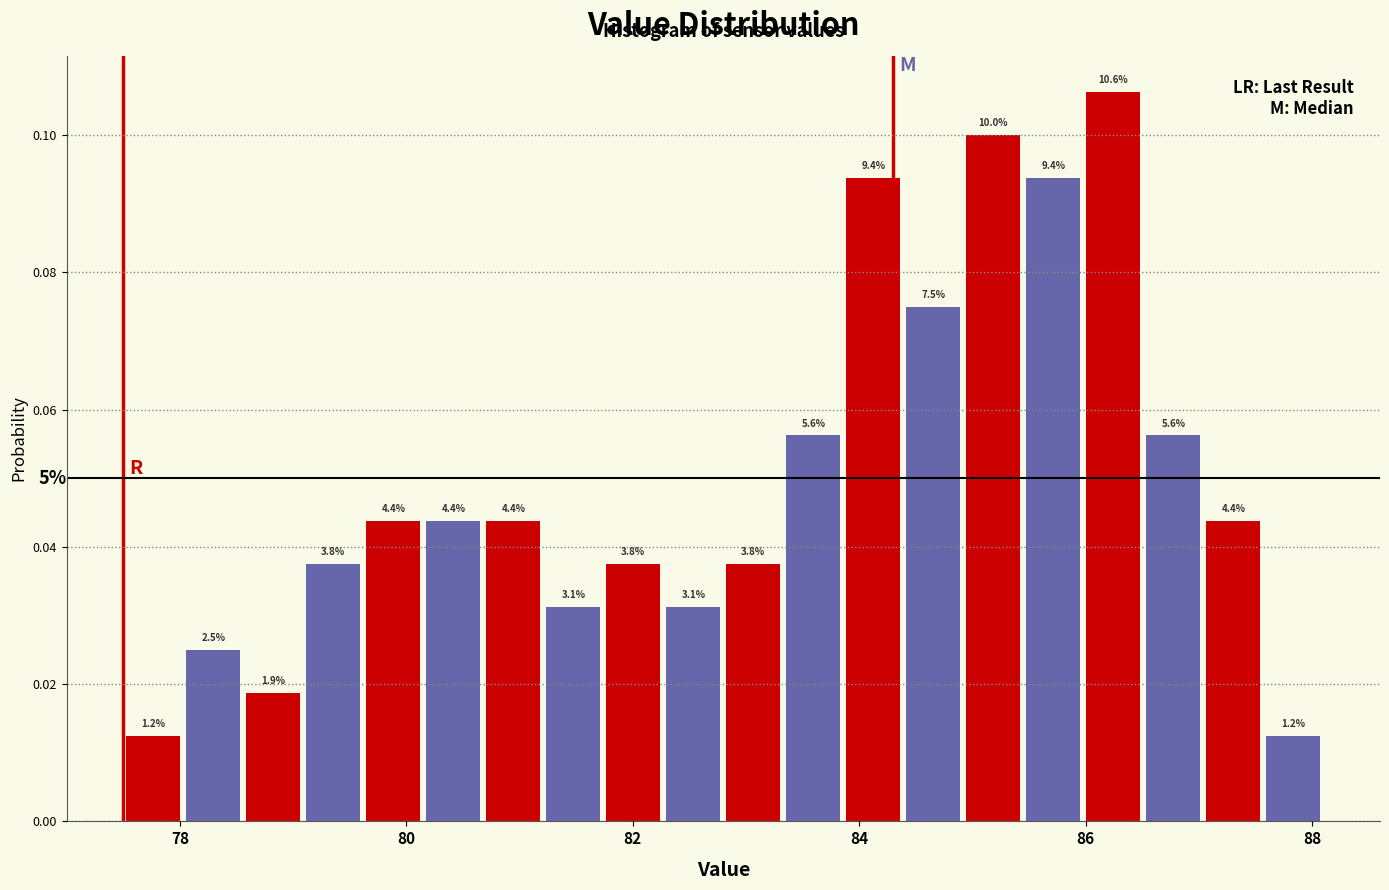

Read against the x-axis, roughly where is the centre of the tallest bar?

86.2